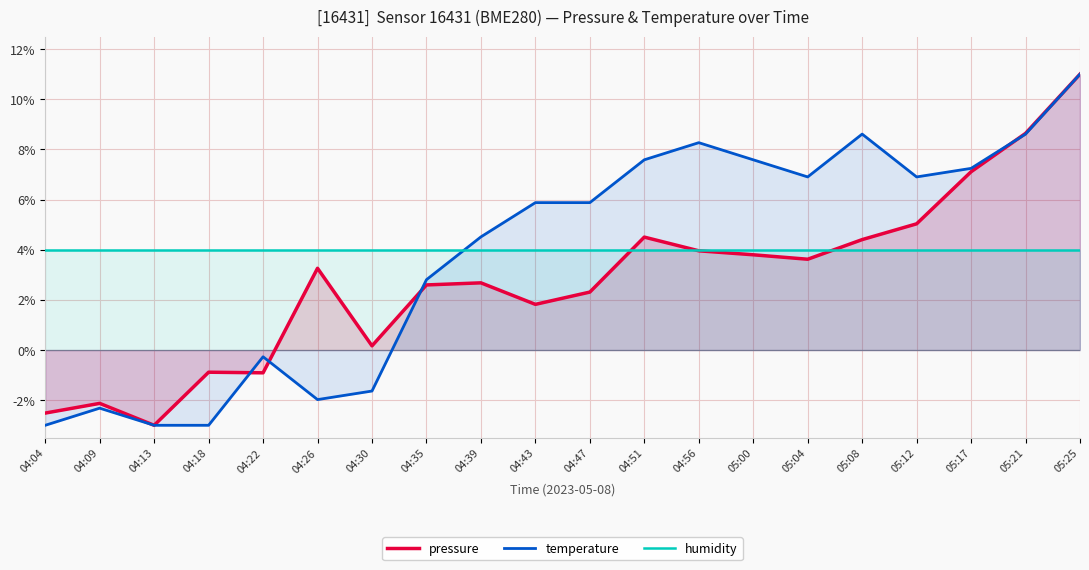

Is the value of temperature at 04:13 greater than the value of humidity at 04:30?

No